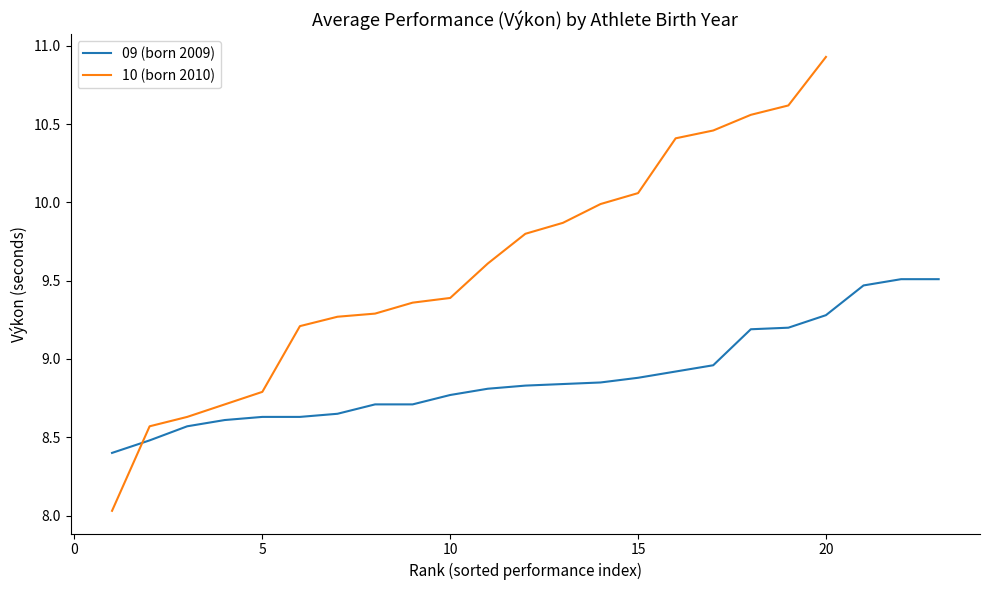

What is the lowest value of the 09 (born 2009) series?

8.4